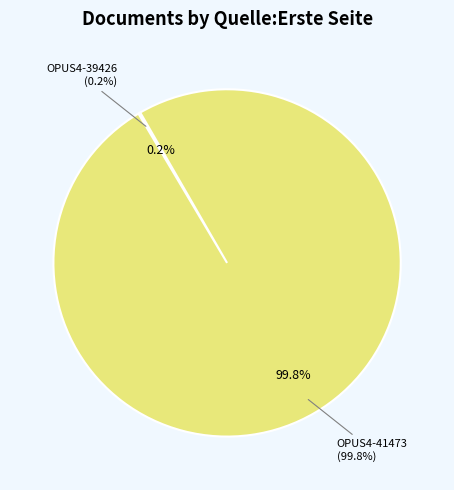

What is the change in value from OPUS4-39426 to OPUS4-41473?

+507